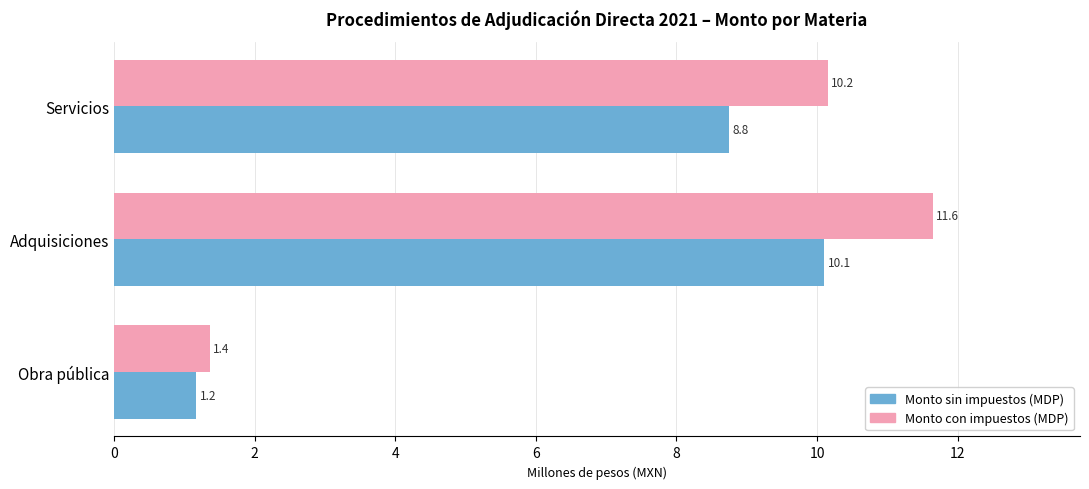

Is the value of Monto con impuestos (MDP) at Obra pública greater than the value of Monto sin impuestos (MDP) at Adquisiciones?

No